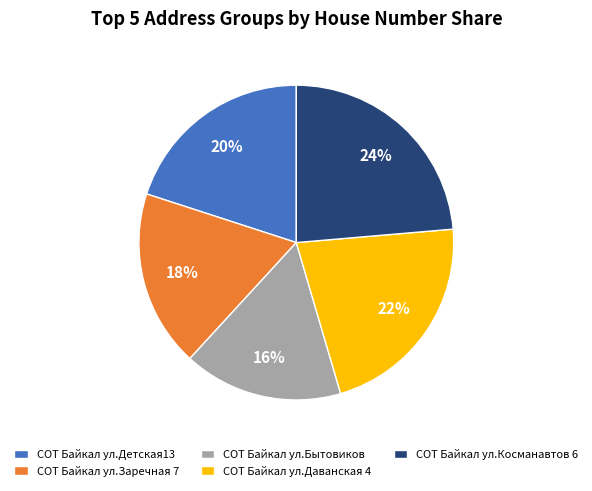

How many segments does this pie chart have?

5